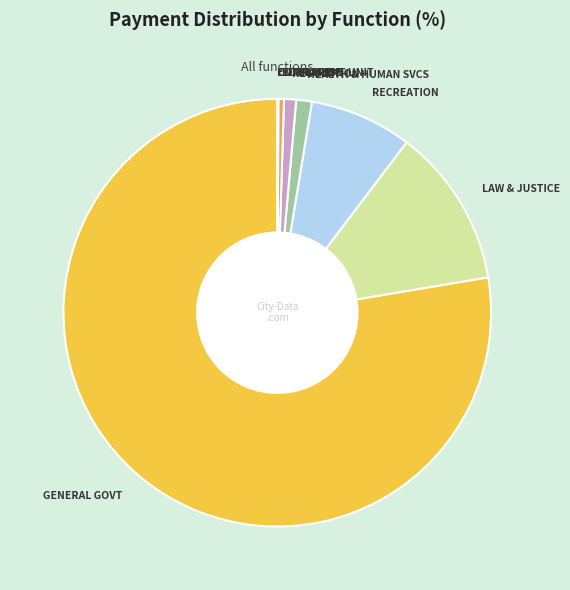

To the nearest percent, what is the difference between the largest and smallest slice percentages?

78%